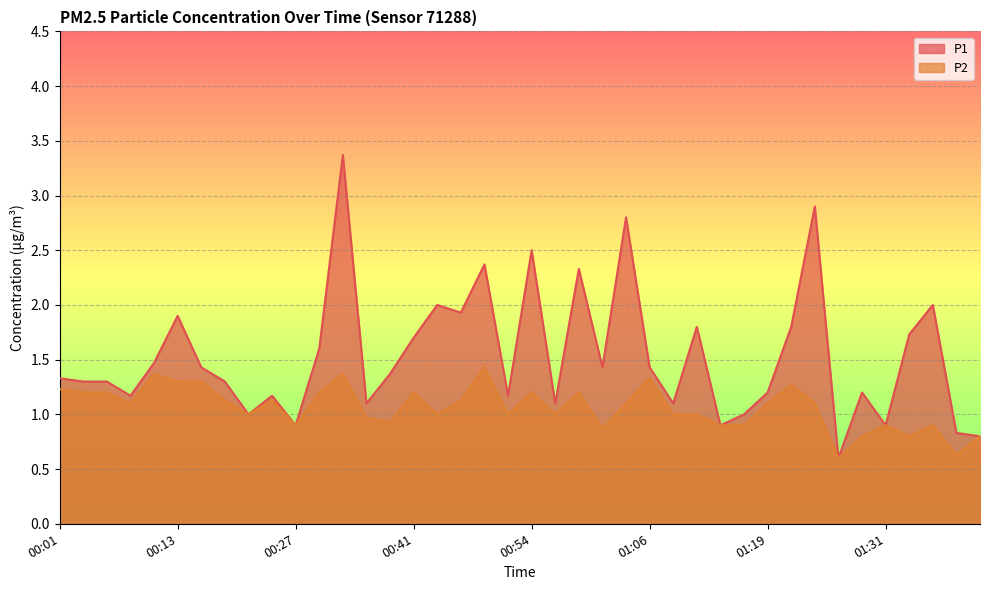

At which category does the chart reach its peak across all series?

00:33